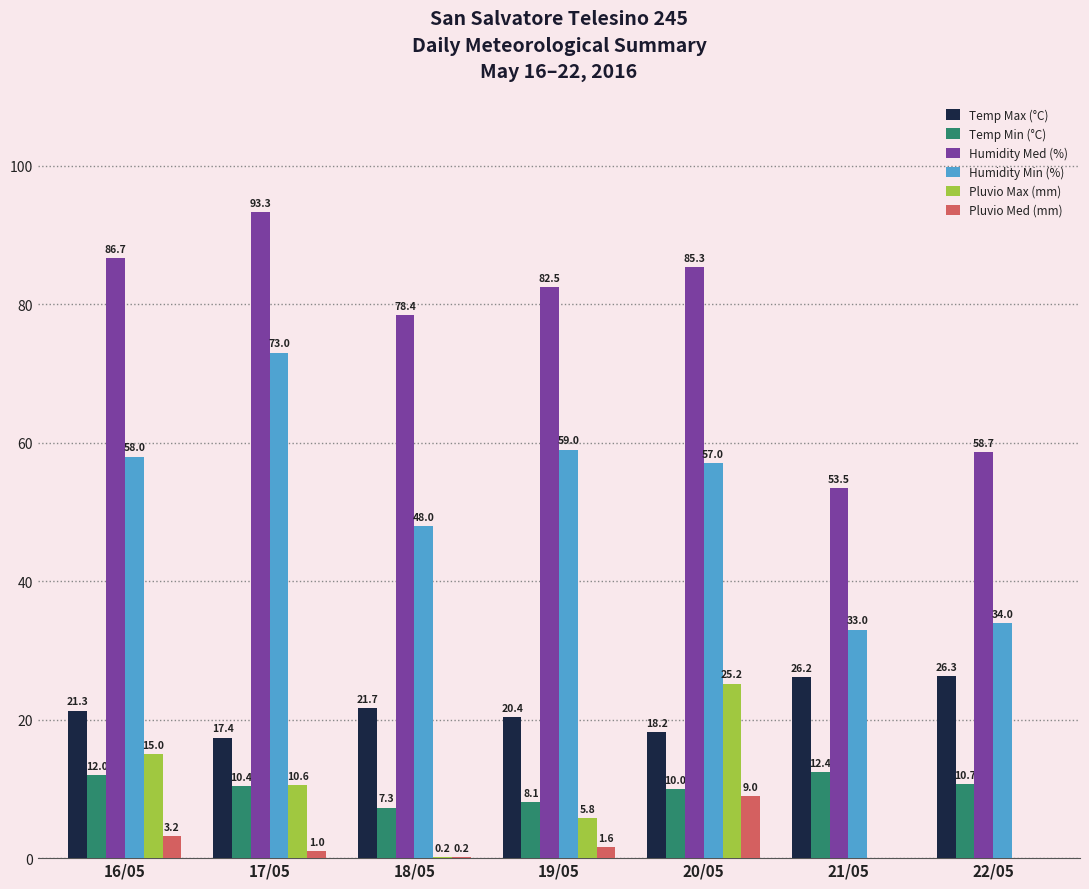

At which label does Temp Min (°C) reach its peak?

21/05